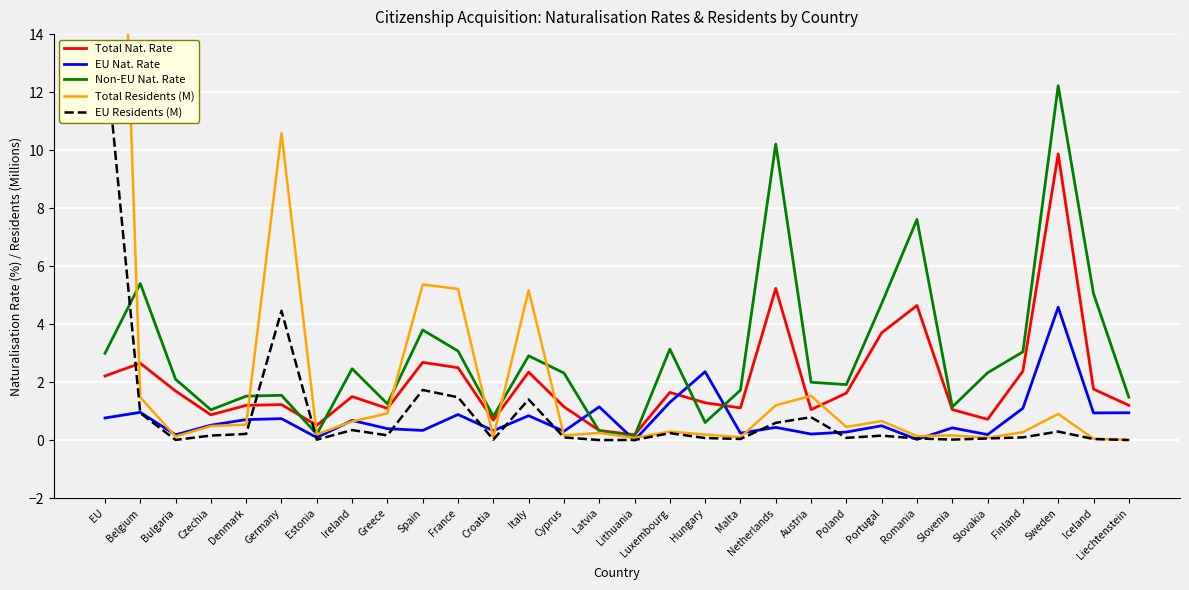

Where do Total Nat. Rate and Total Residents (M) first cross each other?

EU and Belgium